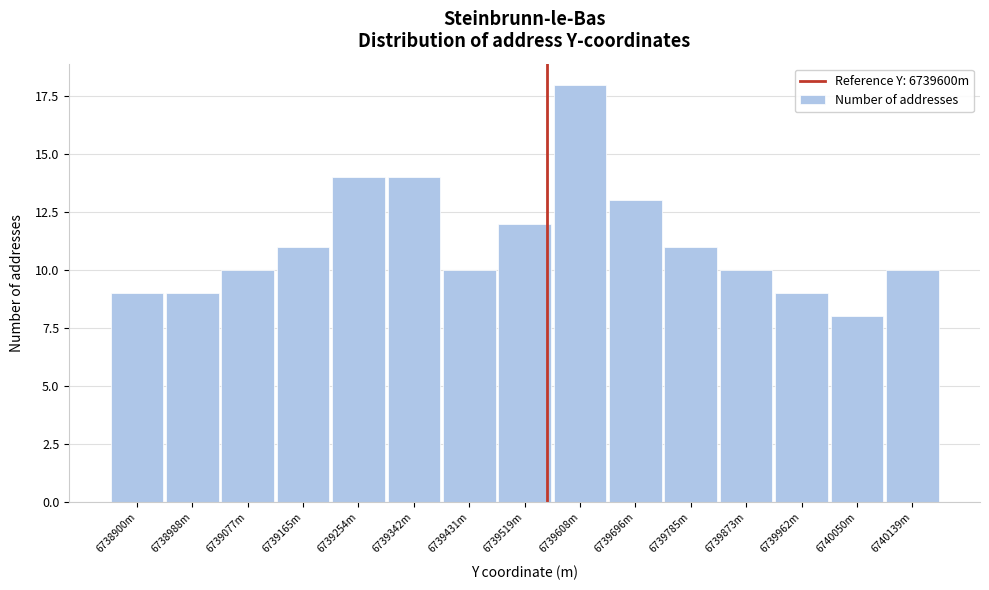

Reading left to right, transcribe all the data shown in this chart.

6738900m=9	6738988m=9	6739077m=10	6739165m=11	6739254m=14	6739342m=14	6739431m=10	6739519m=12	6739608m=18	6739696m=13	6739785m=11	6739873m=10	6739962m=9	6740050m=8	6740139m=10